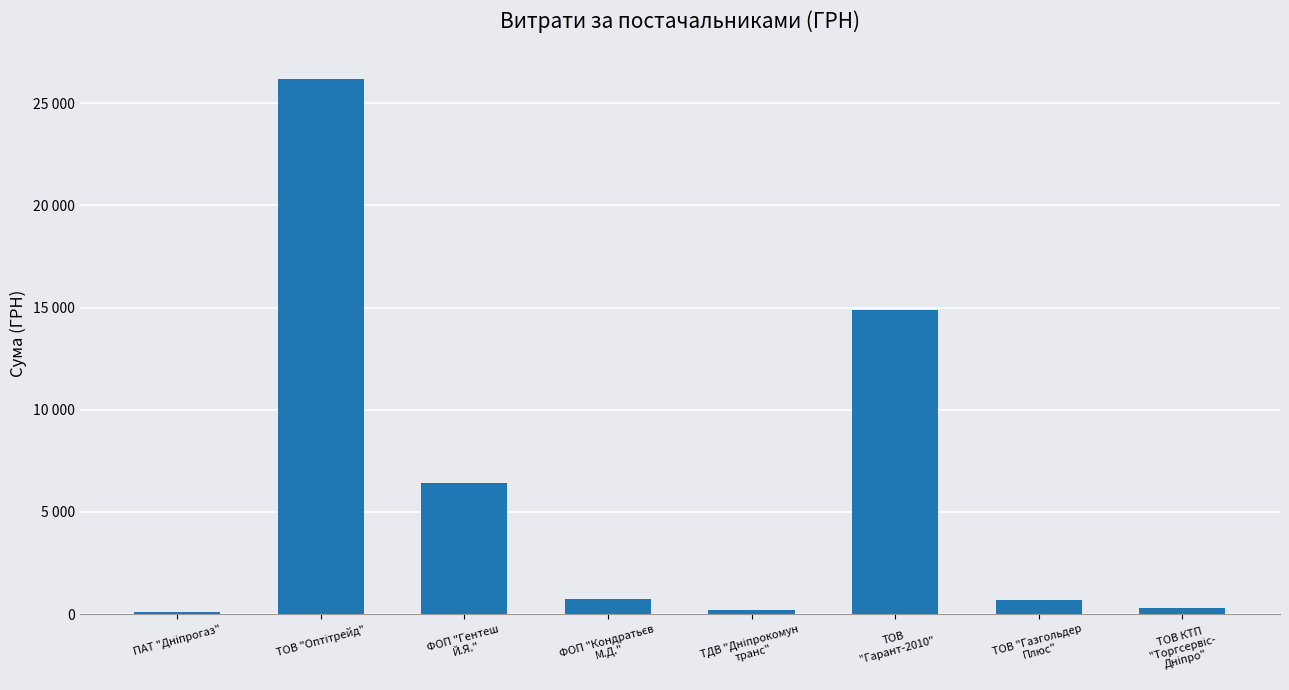

Where does the data first go above 715?

ТОВ "Оптітрейд"